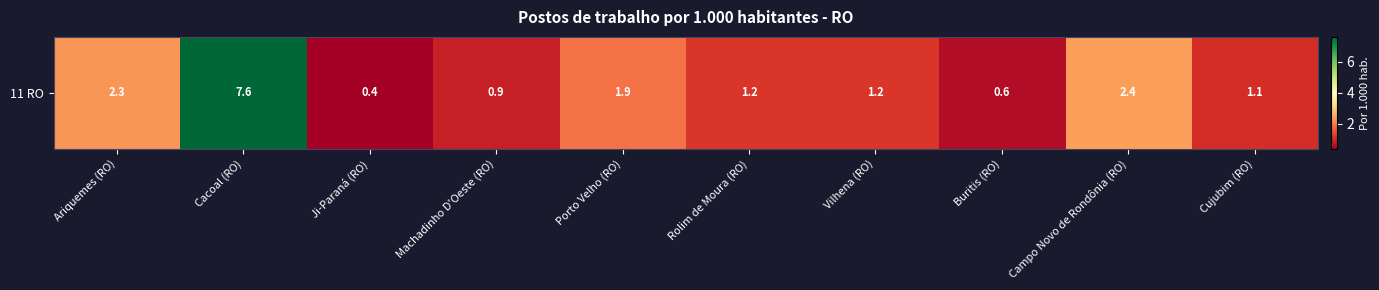

How many categories are shown in the chart?

10